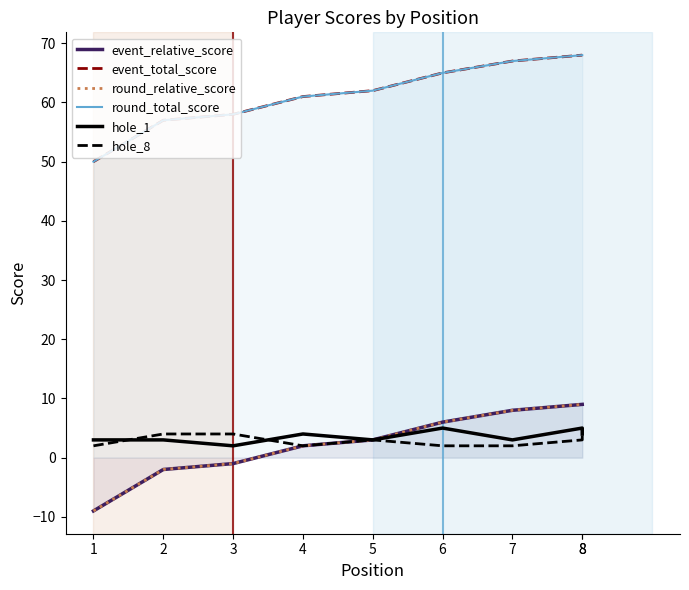

At which category does the chart reach its peak across all series?

8